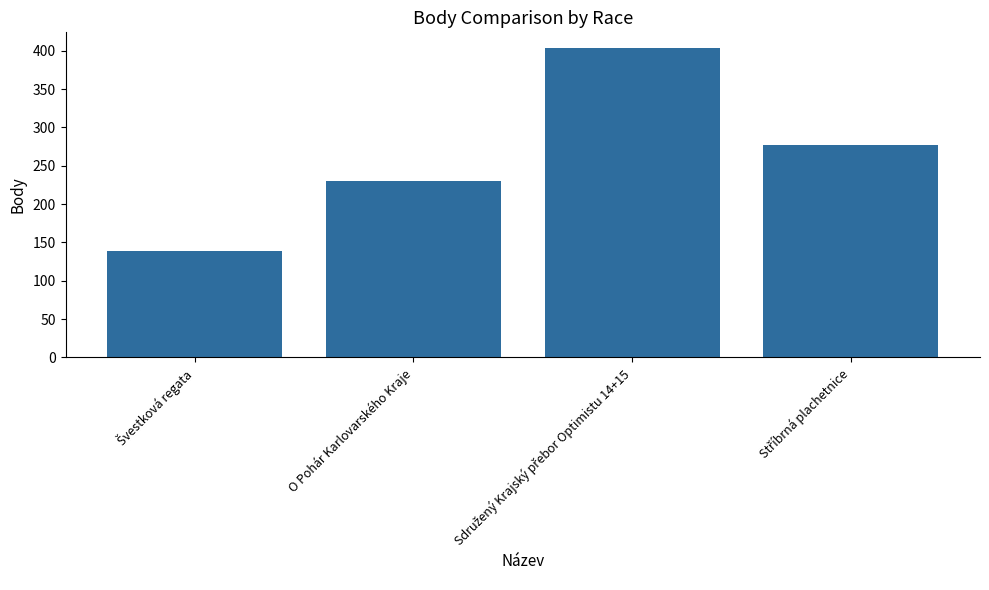

True or false: the data shows 309 at O Pohár Karlovarského Kraje.

False